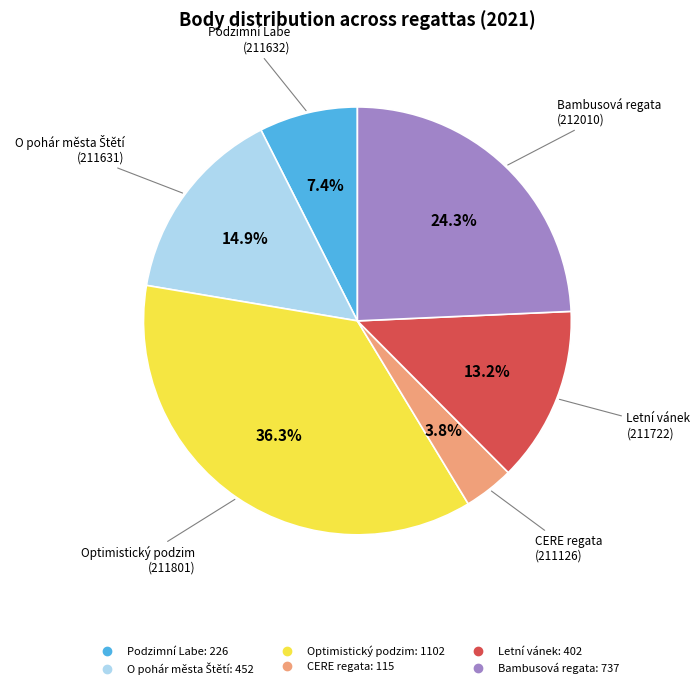

Count the number of slices in the pie.

6